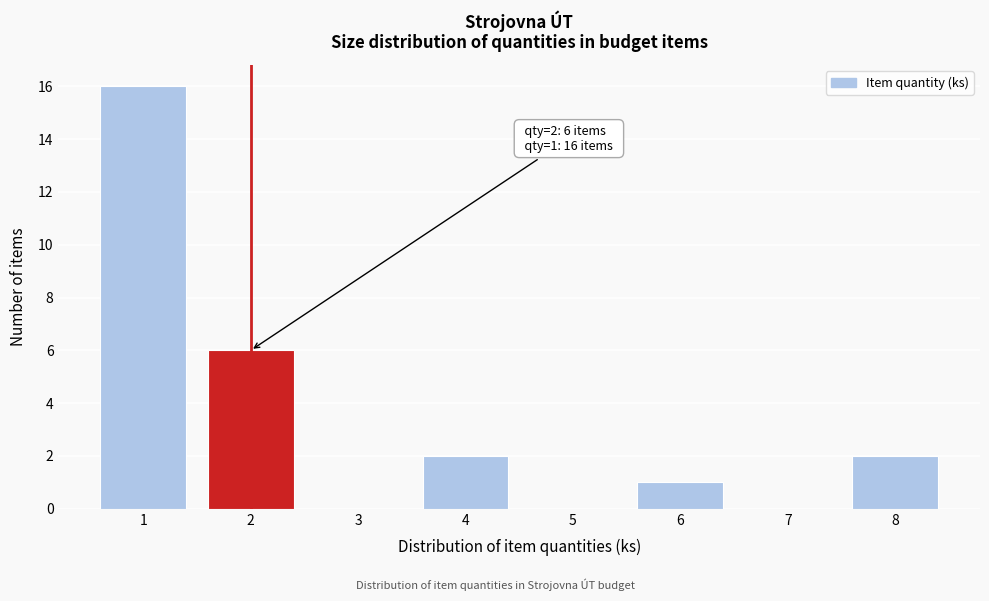

Which range on the x-axis has the tallest bar?

0.5 to 1.5